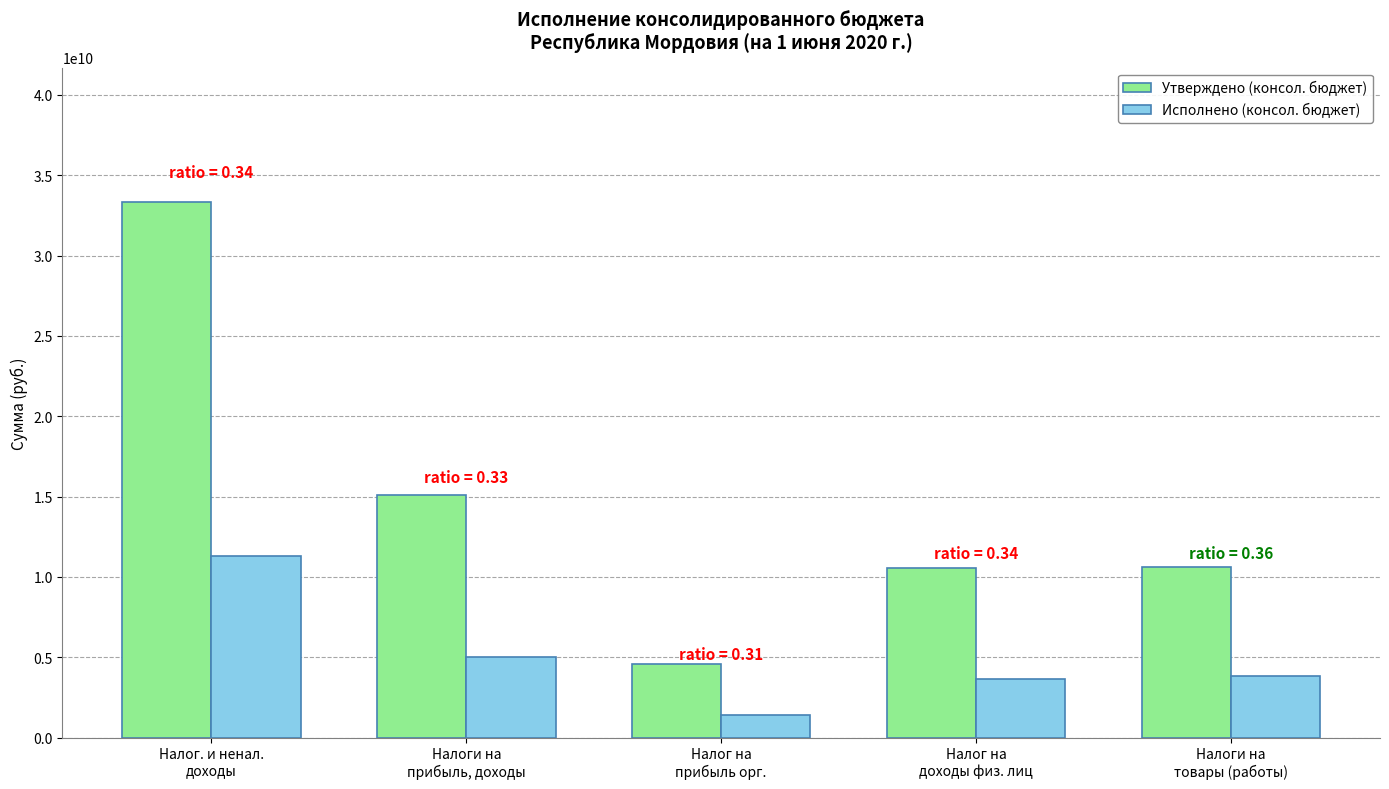

What is the total value across all series at Налог. и ненал.
доходы?

44632620846.7